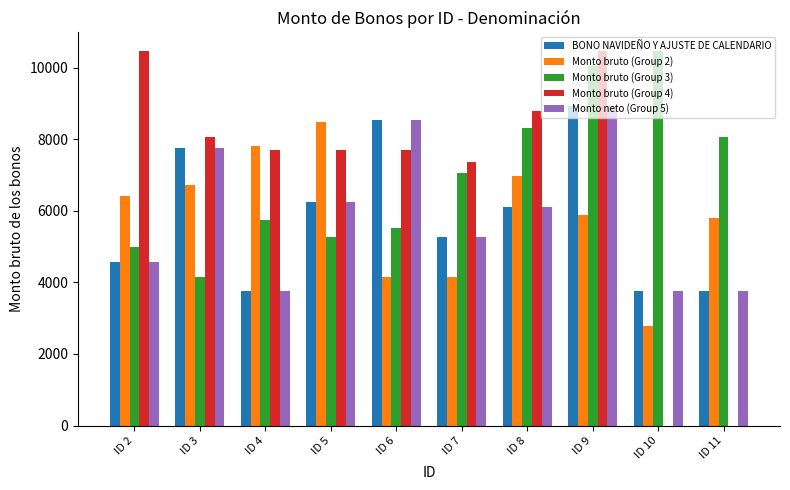

Reading right to left, list all the values displayed in this chart.

BONO NAVIDEÑO Y AJUSTE DE CALENDARIO: ID 11=3761.9	ID 10=3761.9	ID 9=8937.9	ID 8=6101.4	ID 7=5257.9	ID 6=8549.3	ID 5=6259.4	ID 4=3761.9	ID 3=7772.1	ID 2=4563.8
Monto bruto (Group 2): ID 11=5796.8	ID 10=2793.6	ID 9=5874.6	ID 8=6973.0	ID 7=4147.5	ID 6=4147.5	ID 5=8491.3	ID 4=7808.2	ID 3=6713.8	ID 2=6406.4
Monto bruto (Group 3): ID 11=8079.4	ID 10=10466.0	ID 9=10047.4	ID 8=8328.4	ID 7=7047.1	ID 6=5508.3	ID 5=5271.2	ID 4=5750.4	ID 3=4147.5	ID 2=4993.6
Monto bruto (Group 4): ID 11=0.0	ID 10=0.0	ID 9=10466.0	ID 8=8791.5	ID 7=7377.5	ID 6=7694.7	ID 5=7694.7	ID 4=7694.7	ID 3=8079.4	ID 2=10466.0
Monto neto (Group 5): ID 11=3761.9	ID 10=3761.9	ID 9=8937.9	ID 8=6101.4	ID 7=5257.9	ID 6=8549.3	ID 5=6259.4	ID 4=3761.9	ID 3=7772.1	ID 2=4563.8